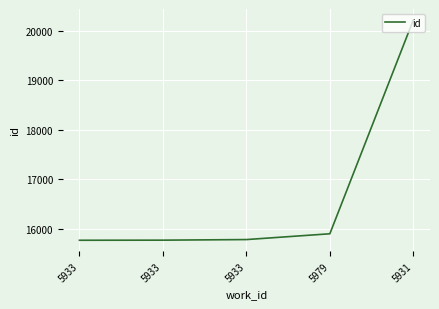

Does the chart display data point markers on the line(s)?

No